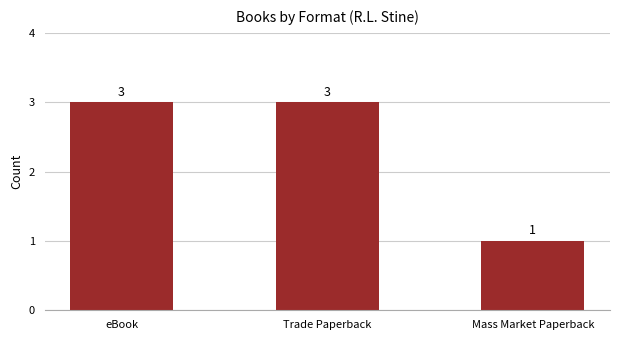

Reading right to left, what are all the values shown in this chart?

1	3	3